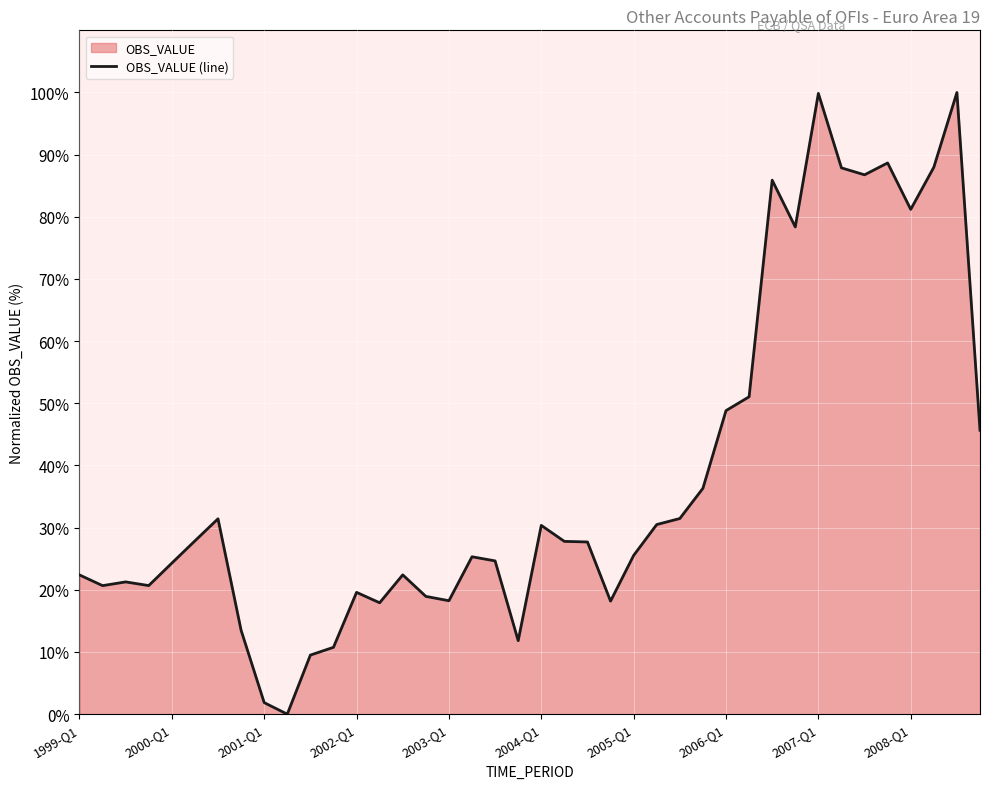

How many data points are less than 27?

20